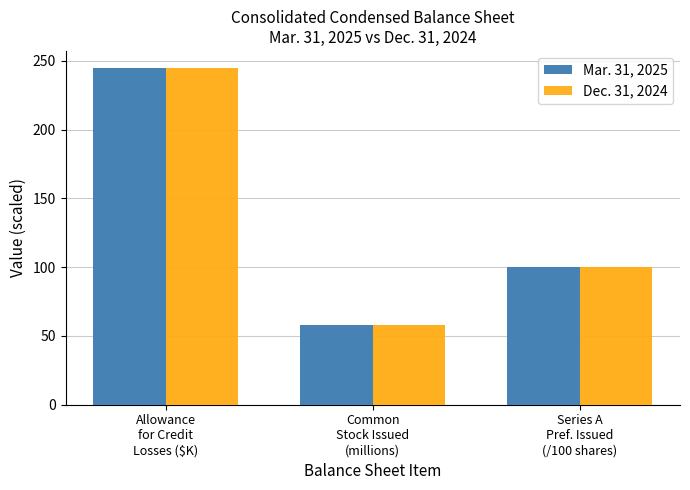

List the series in order of their overall mean, lowest first.

Mar. 31, 2025, Dec. 31, 2024